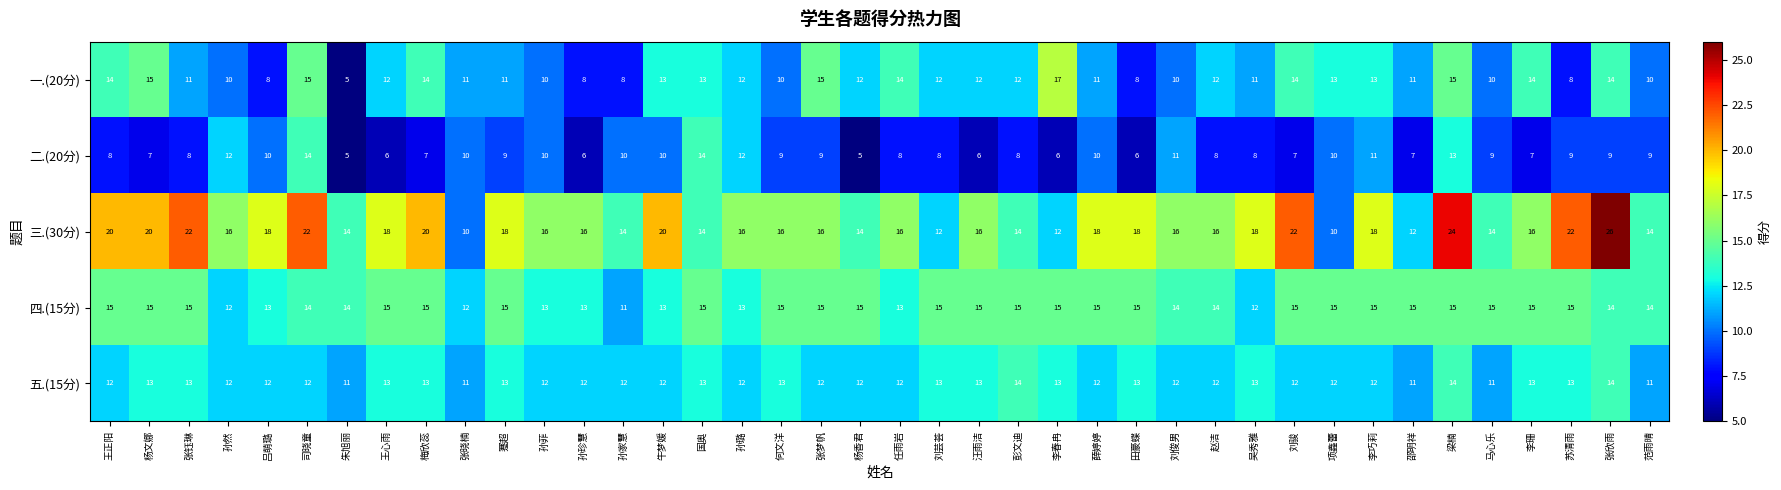

Which series changed the most between 孙然 and 范雨晴?

二.(20分)